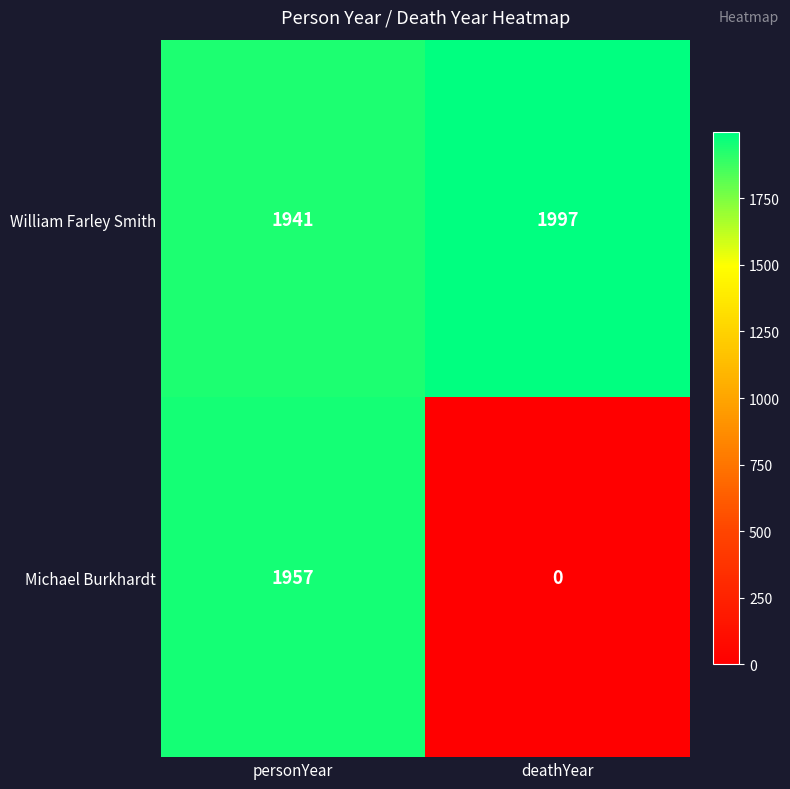

Reading left to right, what are all the values shown in this chart?

William Farley Smith: 1941	1997
Michael Burkhardt: 1957	0